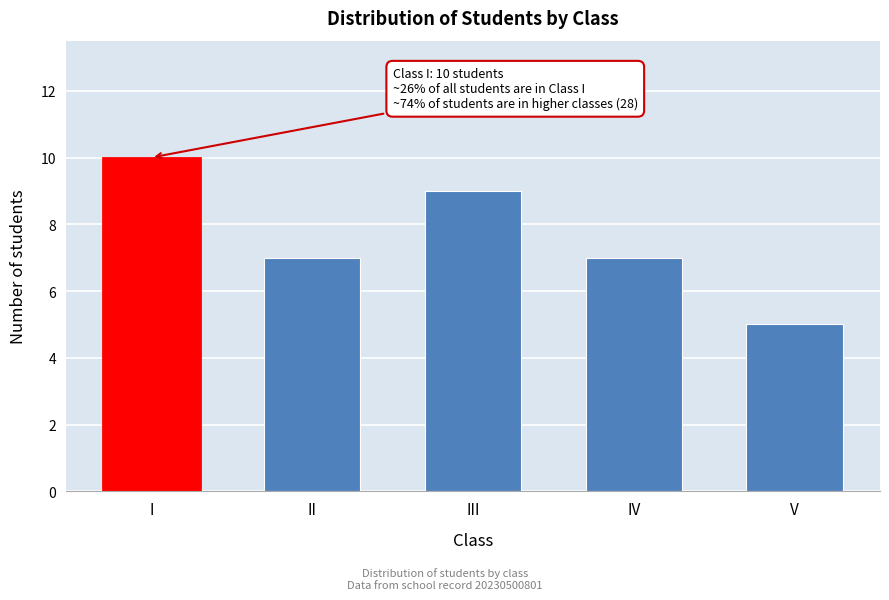

Reading left to right, what are all the values shown in this chart?

I=10	II=7	III=9	IV=7	V=5